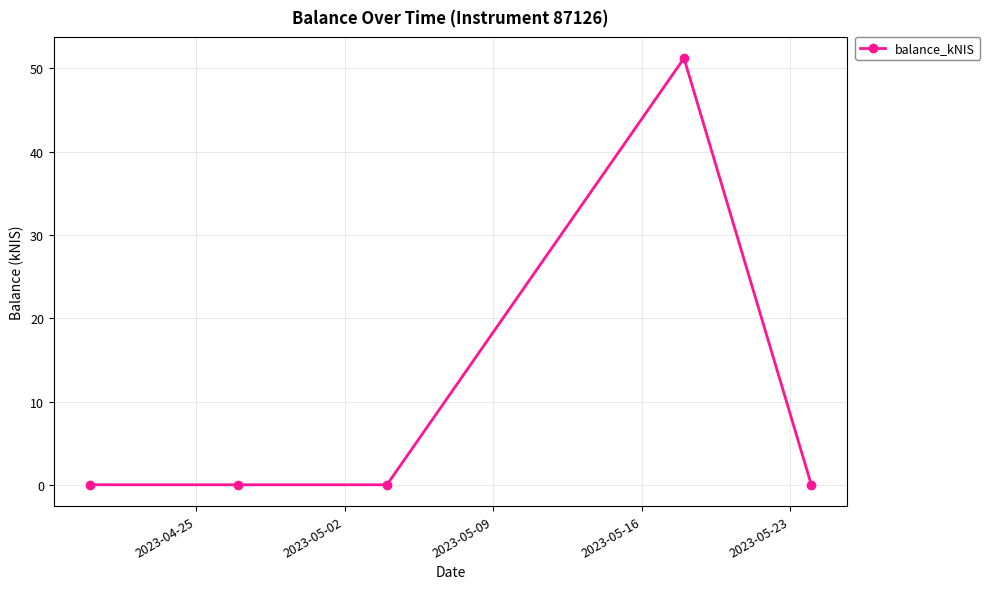

What is the average value?

10.2